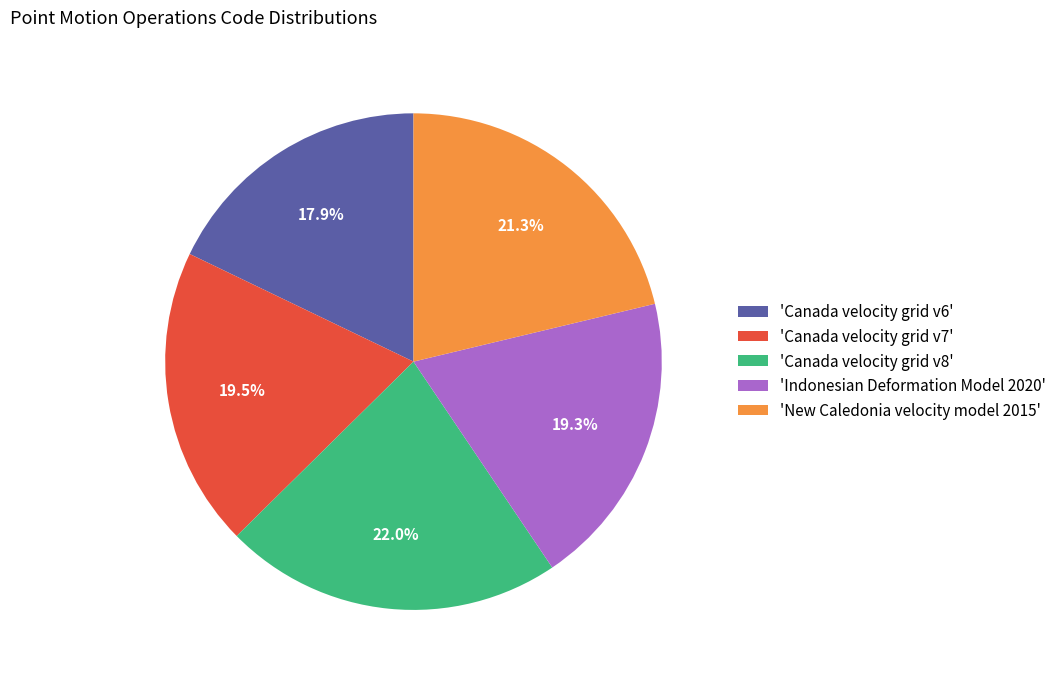

Which category has the biggest portion of the pie?

'Canada velocity grid v8'